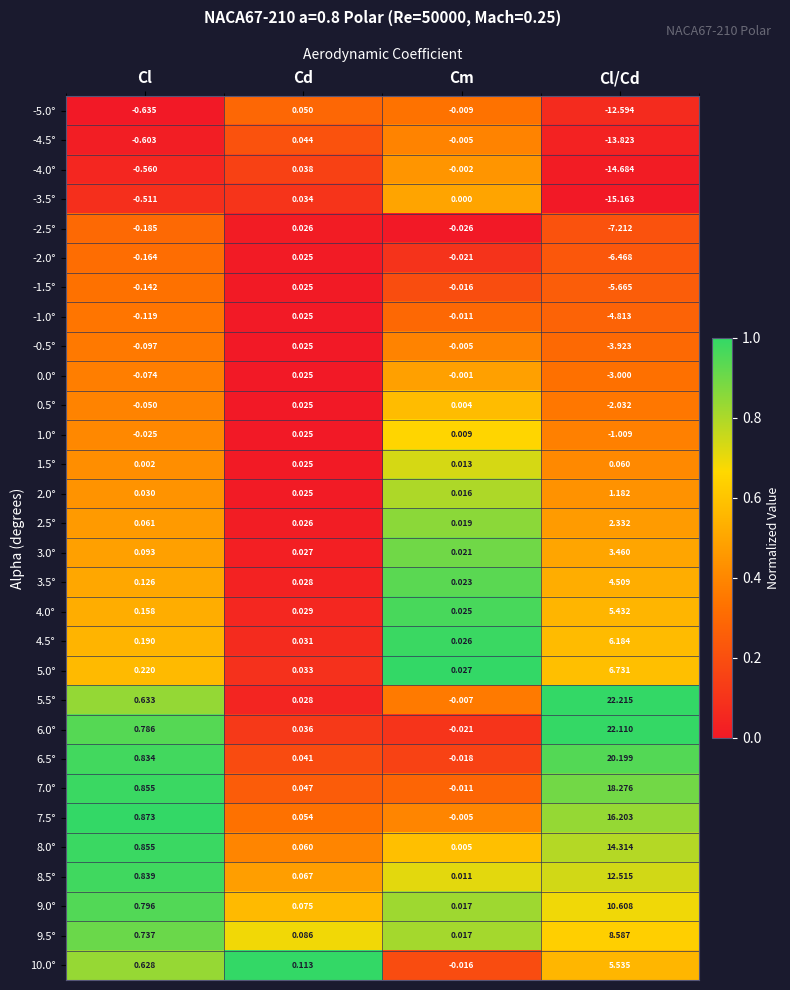

Is the value of 4.0° at Cm greater than the value of 7.5° at Cl/Cd?

No